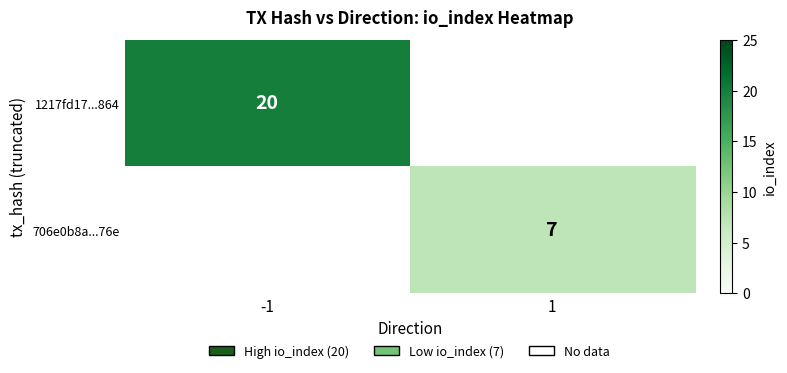

Which category has the lowest value across all series?

1